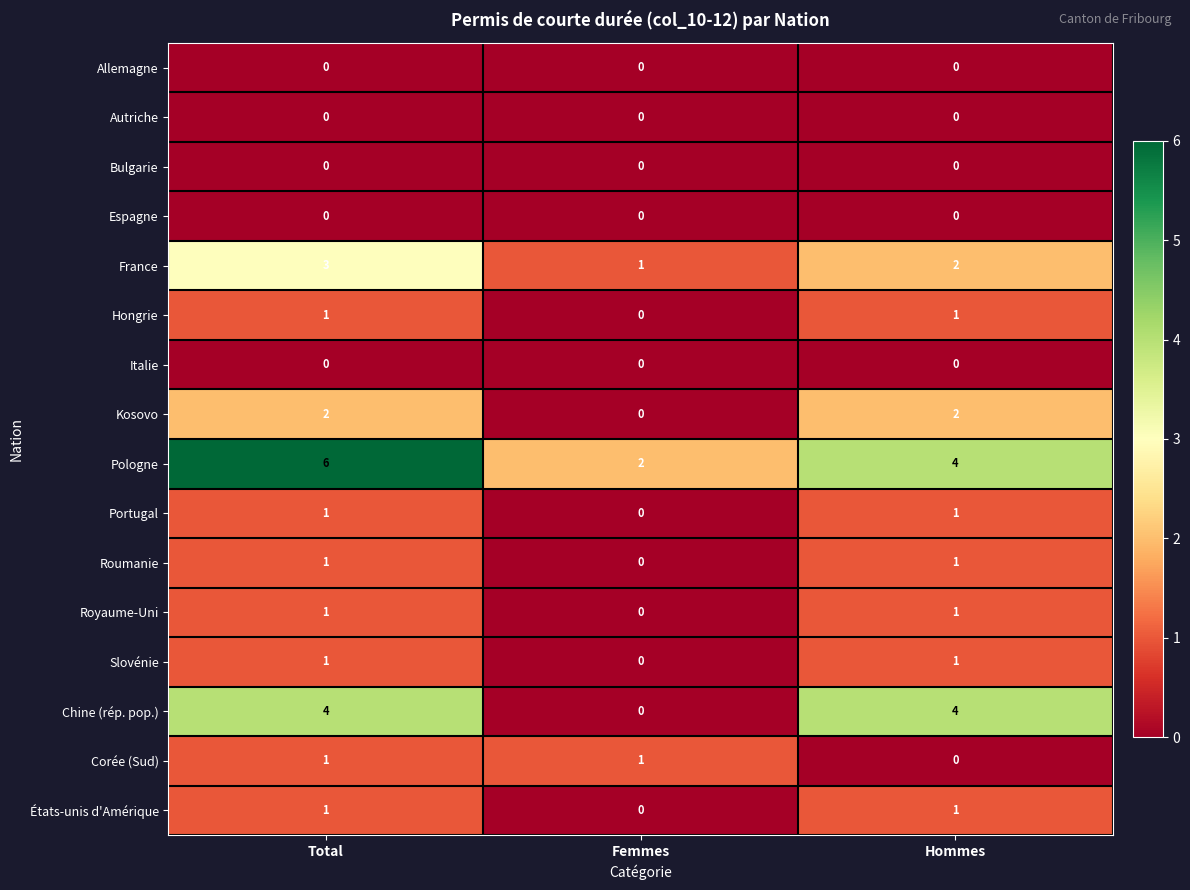

Count the États-unis d'Amérique values in the range 0 to 1.

3